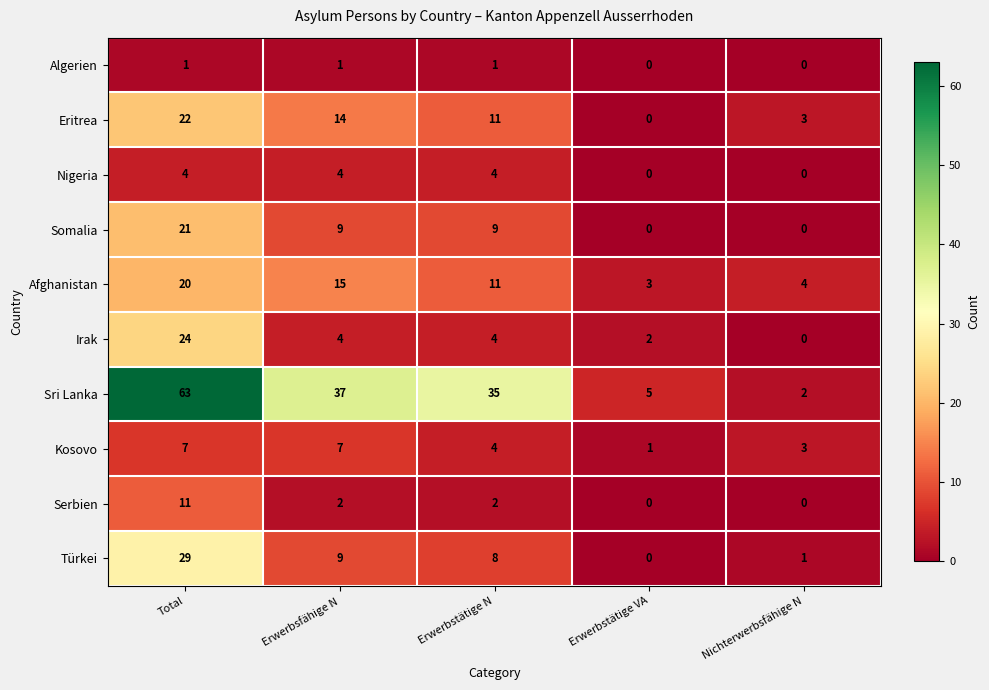

Count the number of categories in the chart.

5